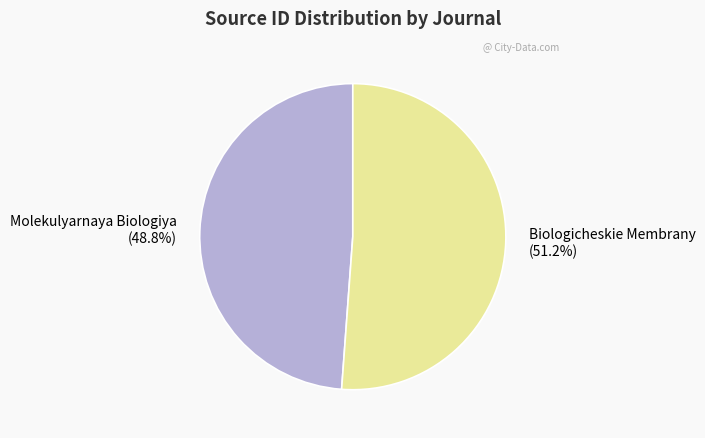

To the nearest percent, what portion does Molekulyarnaya Biologiya represent?

49%